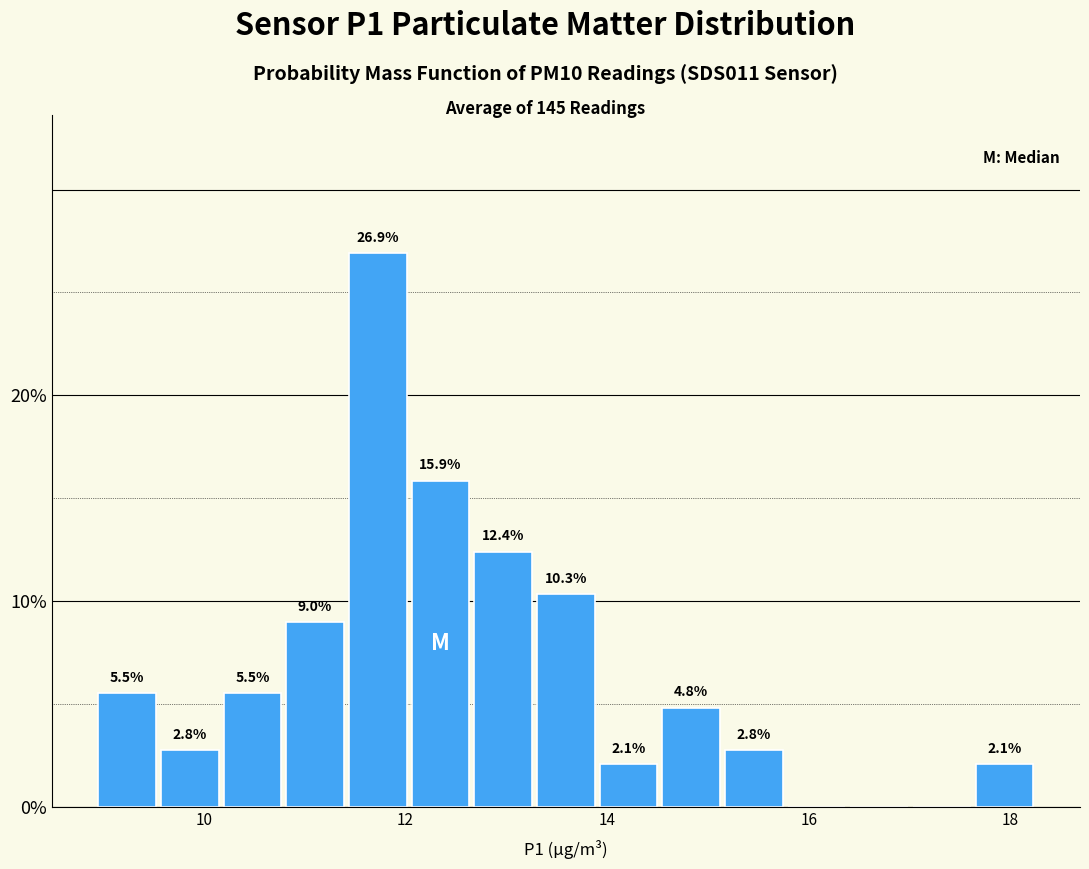

Around what value on the x-axis is the tallest bar? Give the approximate position of its centre, as read against the axis.

11.8